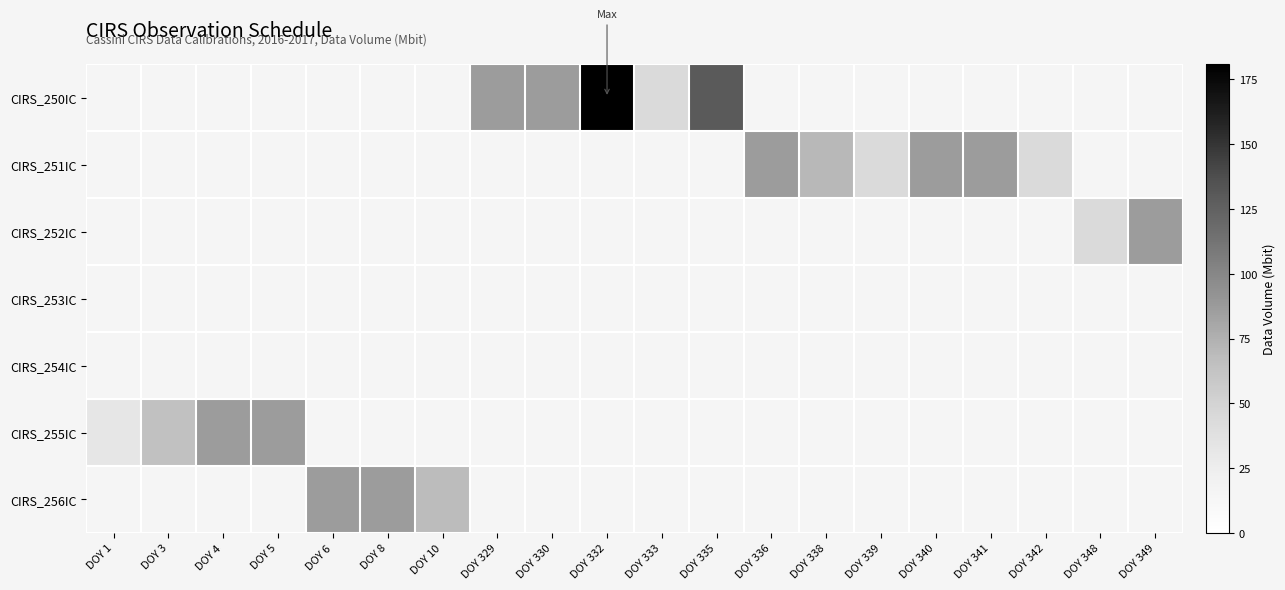

At DOY 342, list the series in order from smallest to largest.

CIRS_250IC, CIRS_251IC, CIRS_252IC, CIRS_253IC, CIRS_254IC, CIRS_255IC, CIRS_256IC